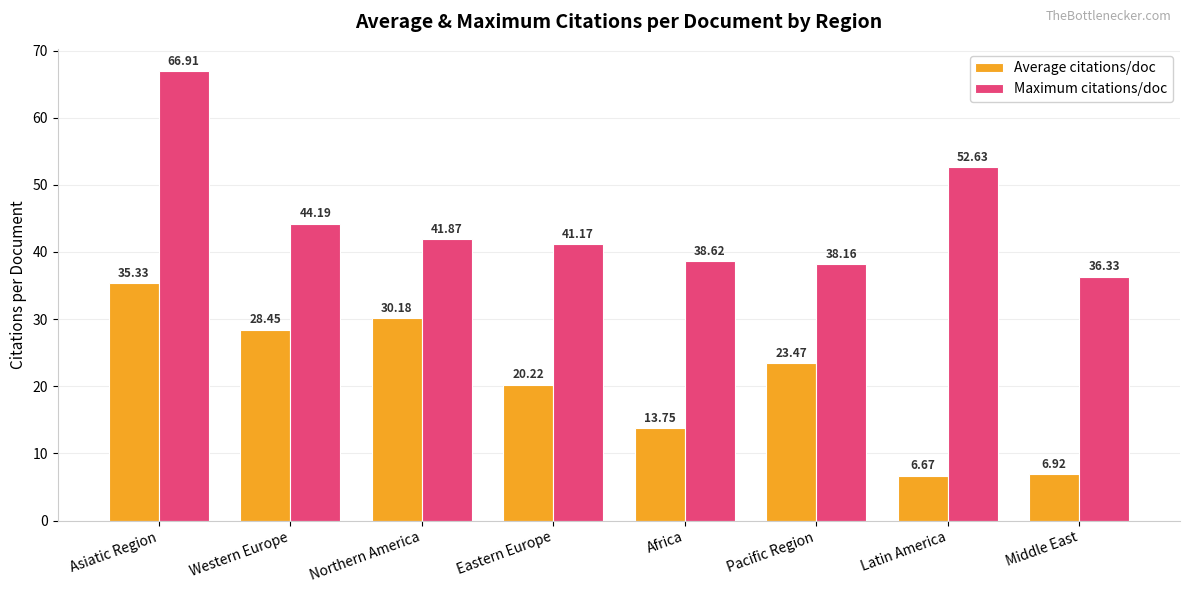

How many categories are shown in the chart?

8